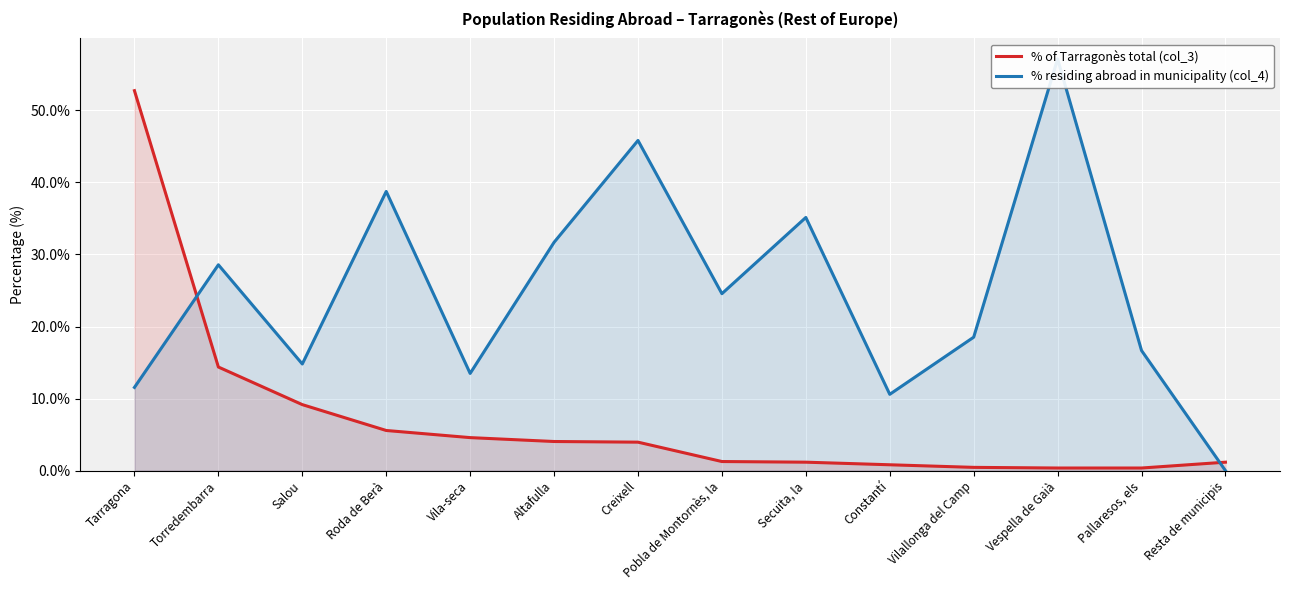

Which series has the widest spread of values?

% residing abroad in municipality (col_4)